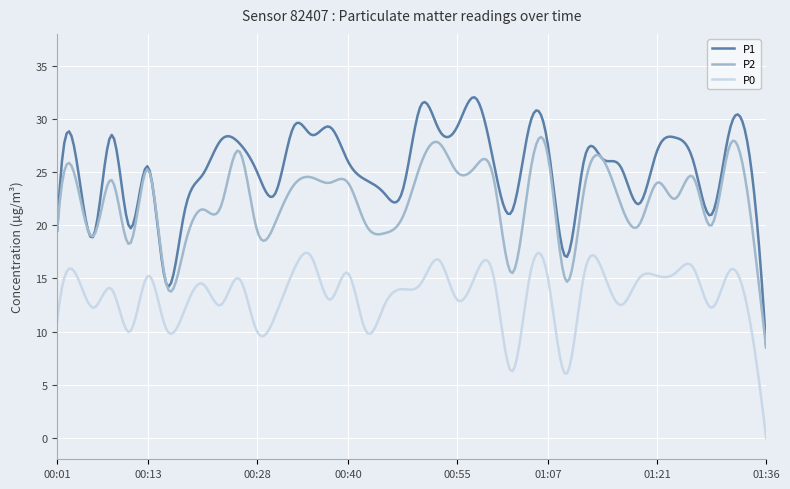

Rank the series by their maximum value, from lowest to highest.

P0, P2, P1